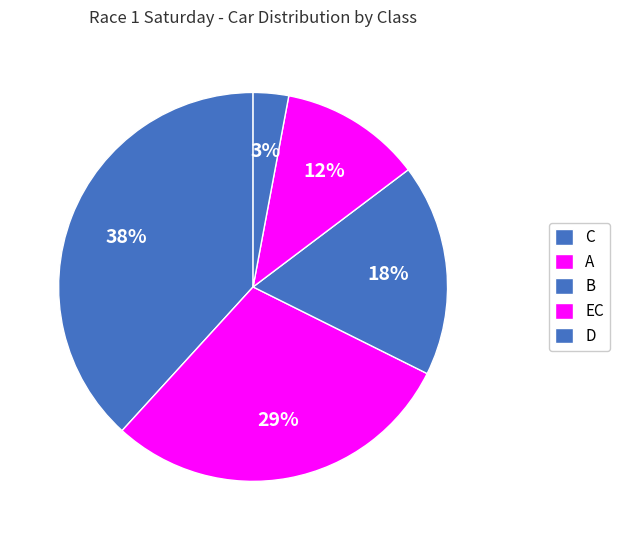

How many segments does this pie chart have?

5